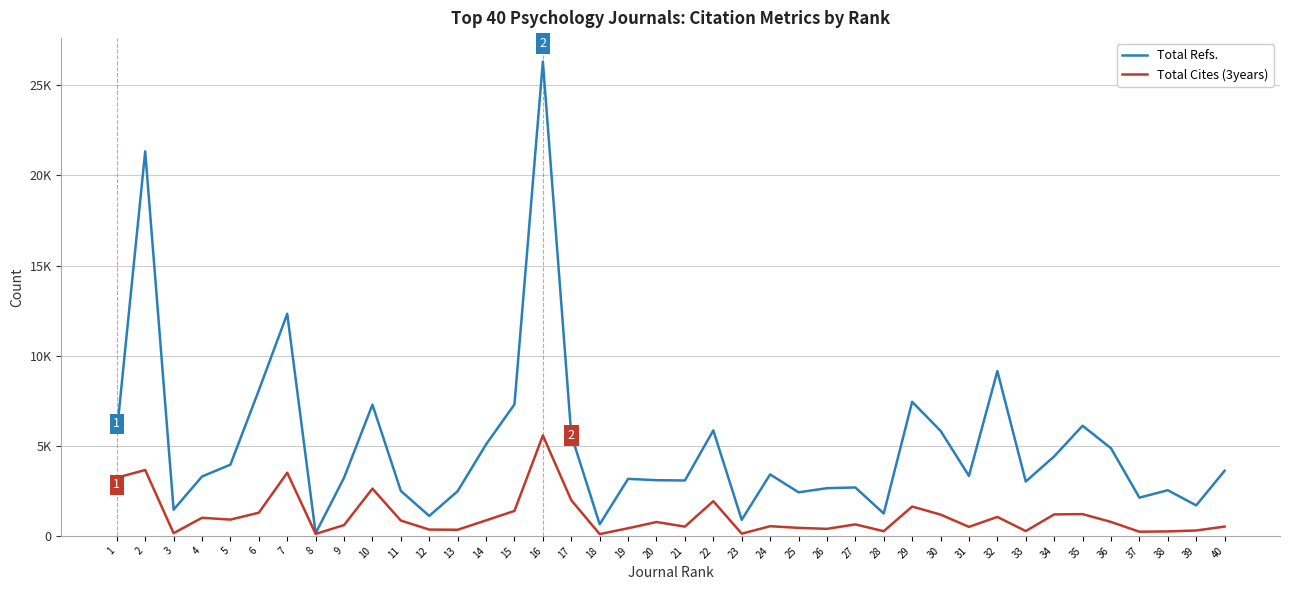

What is the total value across all series at 28?

1502